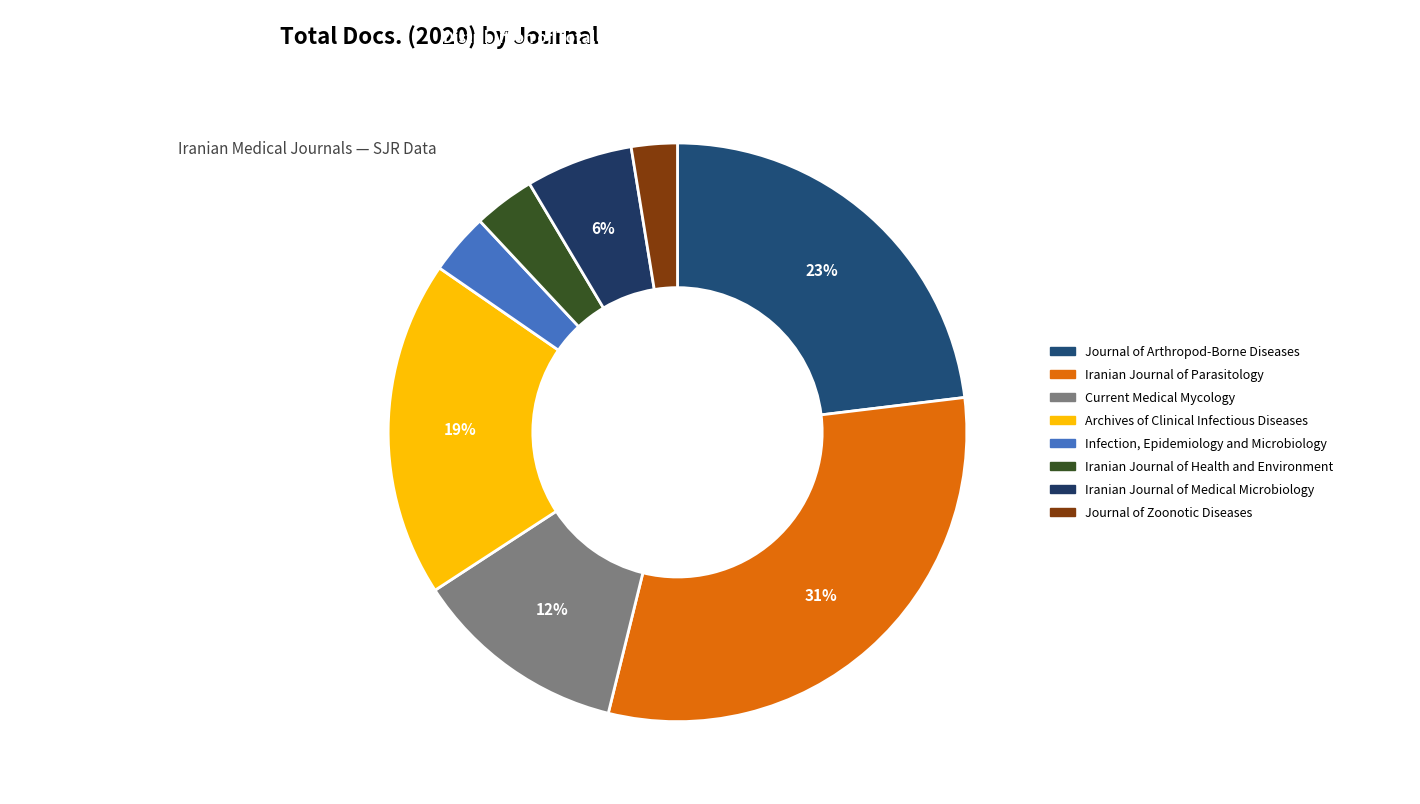

Is there any slice that represents more than half of the pie?

No